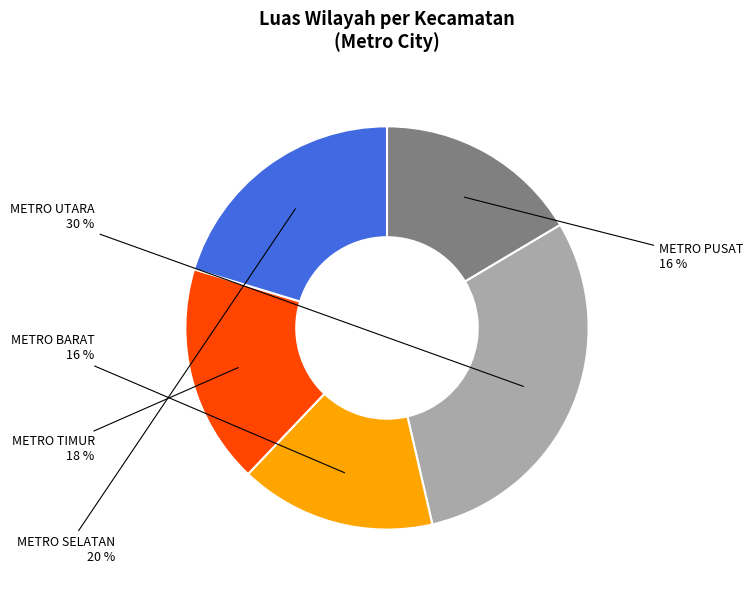

Is there a majority slice in this chart?

No